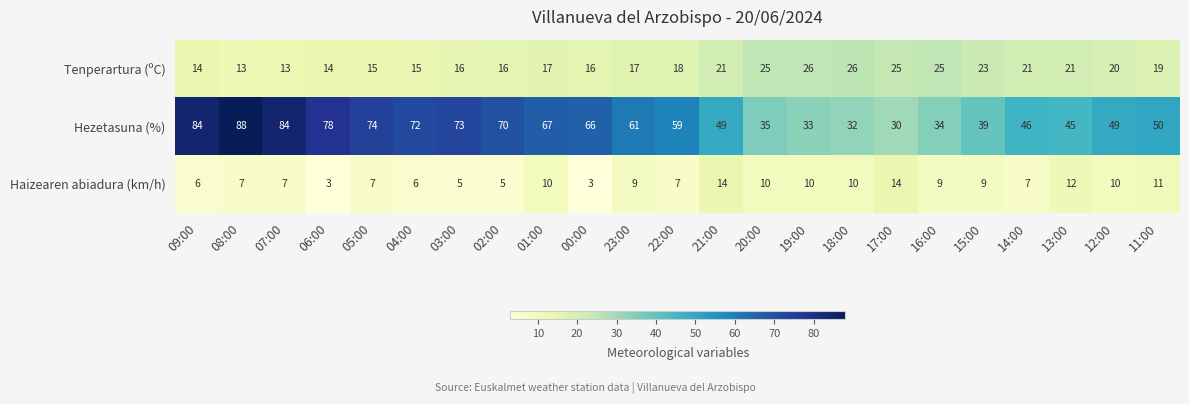

Which series has the largest range (max minus min)?

Hezetasuna (%)